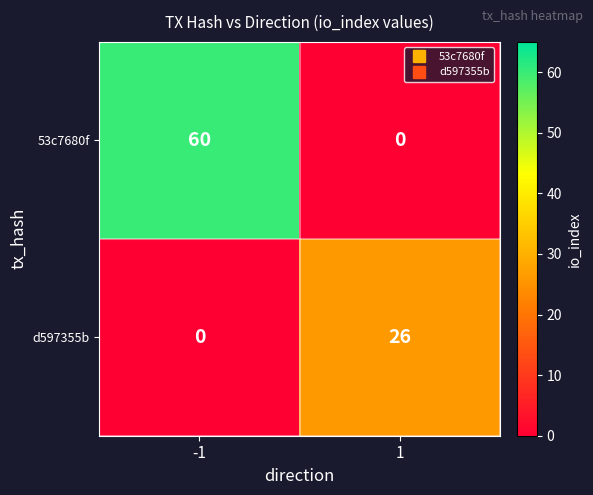

What is the difference between the d597355b values at -1 and 1?

26